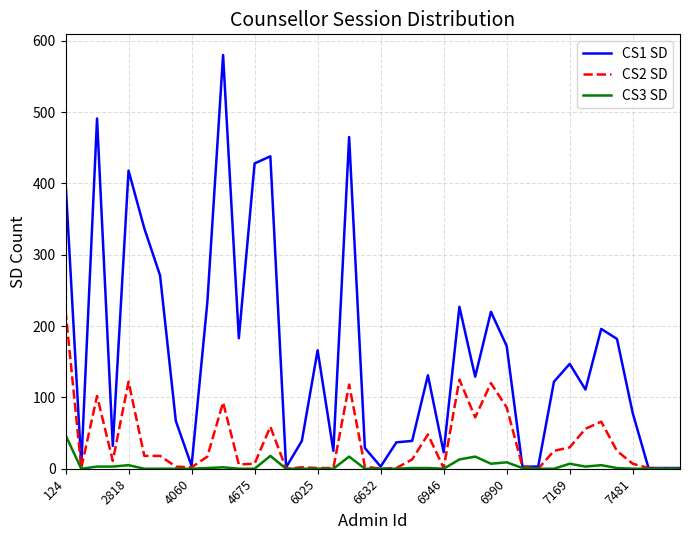

How many lines are shown in the chart?

3